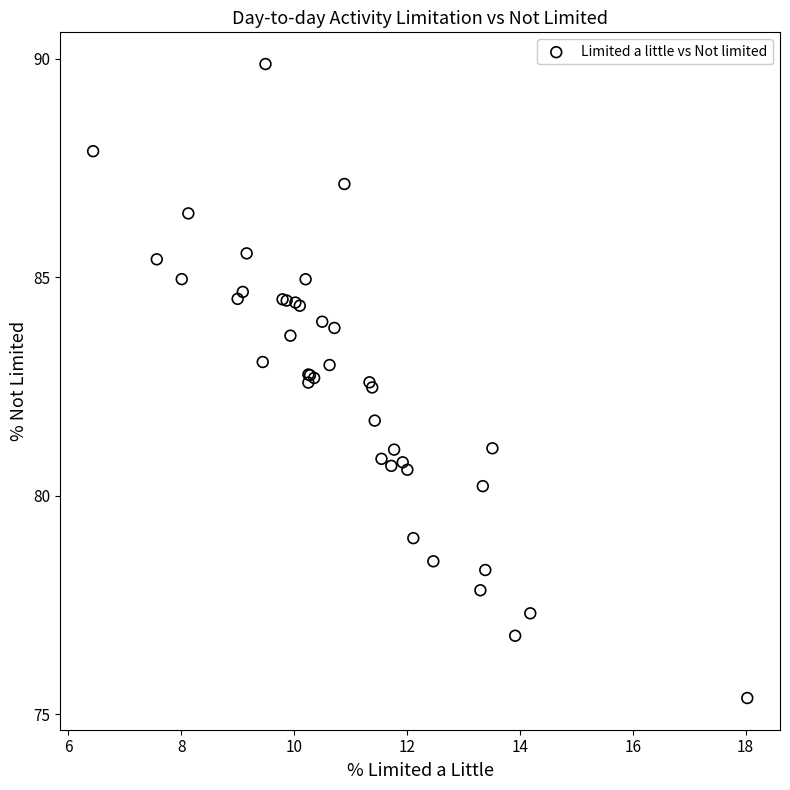

What Y value in the scatter plot is closest to 82?

81.7